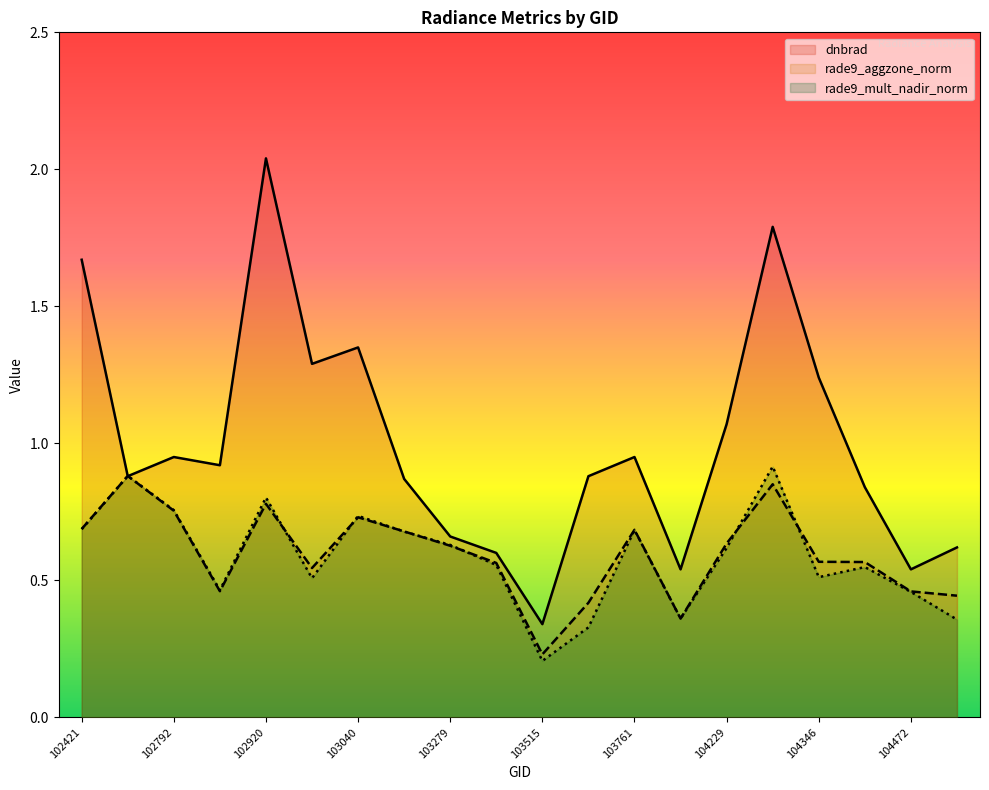

After their last crossing, which series has the higher values: rade9_mult_nadir_norm or dnbrad?

dnbrad